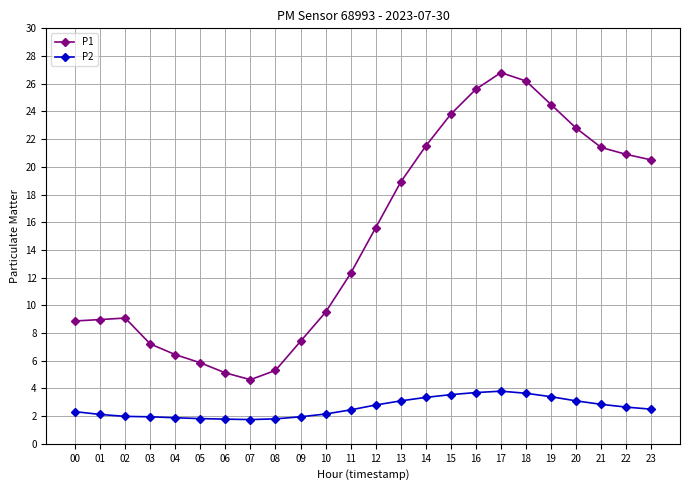

The value of P1 at 17 is 41.7. True or false?

False